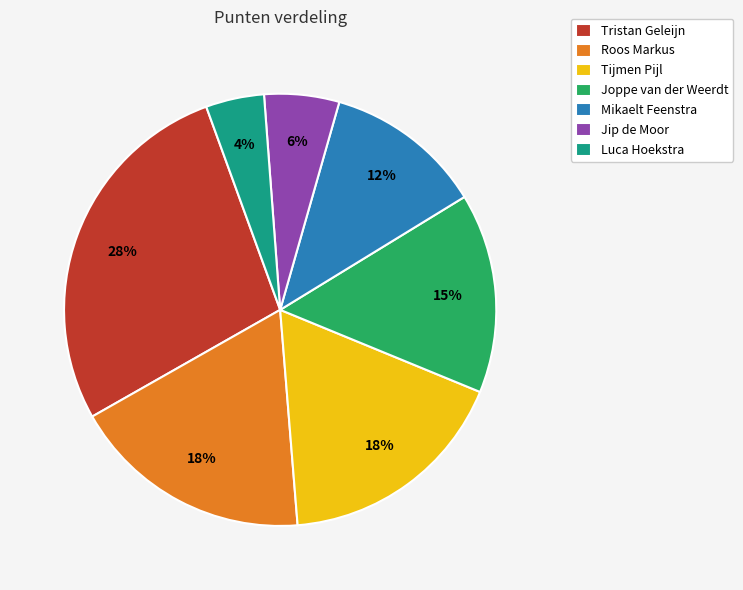

To the nearest percent, what percentage of the pie is Jip de Moor?

6%